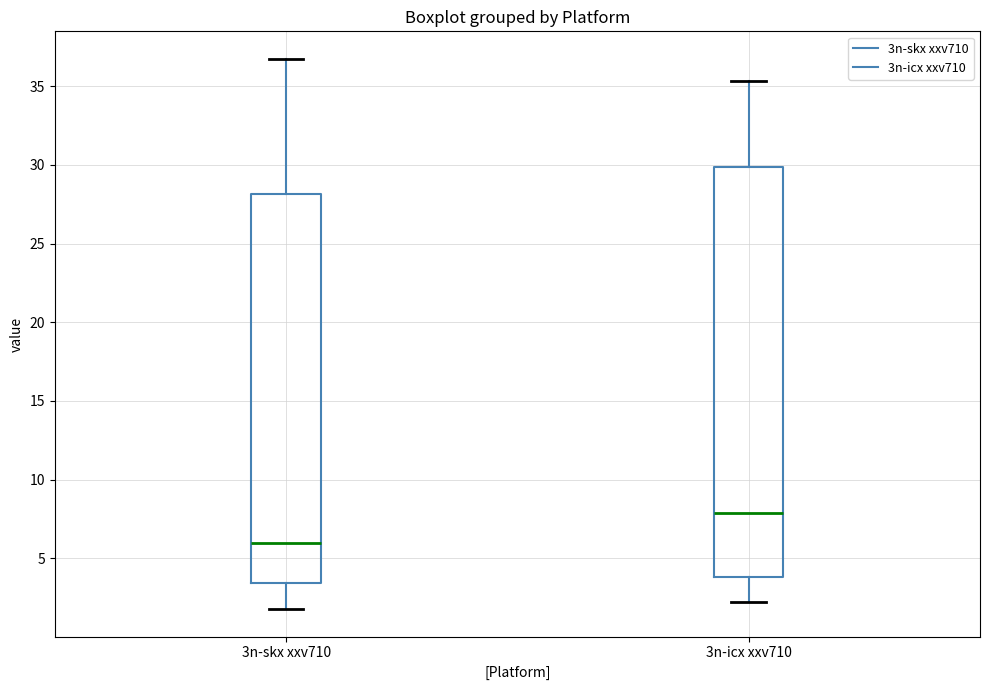

Where is the upper edge of the box for 3n-skx xxv710 on the y-axis? The values are not printed on the chart, so give them approximately, as read against the axis.

28.0